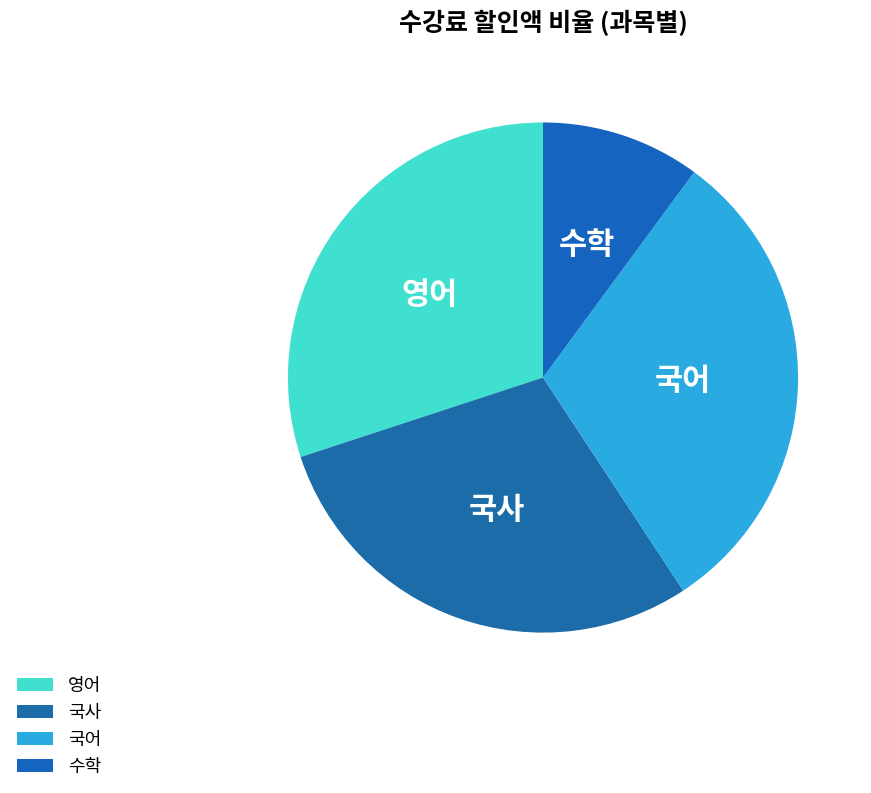

Does 수학 represent more than half of the total?

No